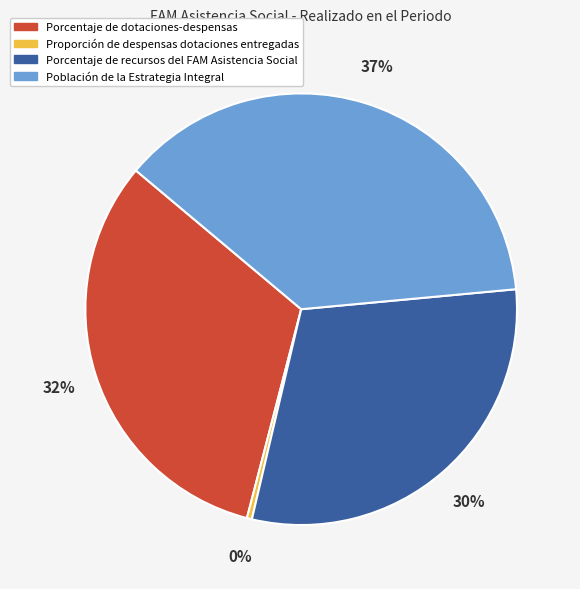

Does Población de la Estrategia Integral account for over 50% of the chart?

No